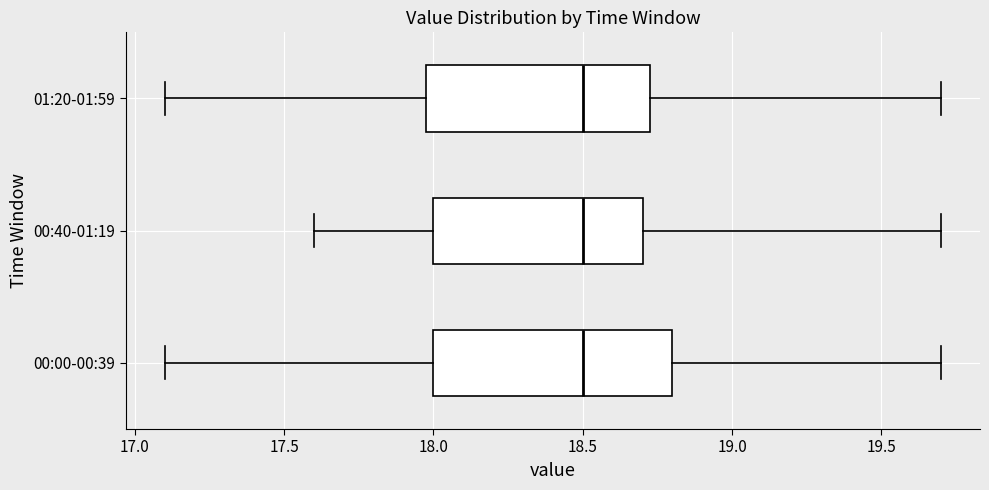

Reading bottom to top, transcribe this box plot: for each box, give where its median line is, the range the box spans, and where its two whiskers end, as read against the x-axis. The values are not printed on the chart, so give them approximately, as read against the axis.

00:00-00:39: median 18.50, box 18.00 to 18.80, whiskers 17.10 to 19.70
00:40-01:19: median 18.50, box 18.00 to 18.70, whiskers 17.60 to 19.70
01:20-01:59: median 18.50, box 18.00 to 18.75, whiskers 17.10 to 19.70